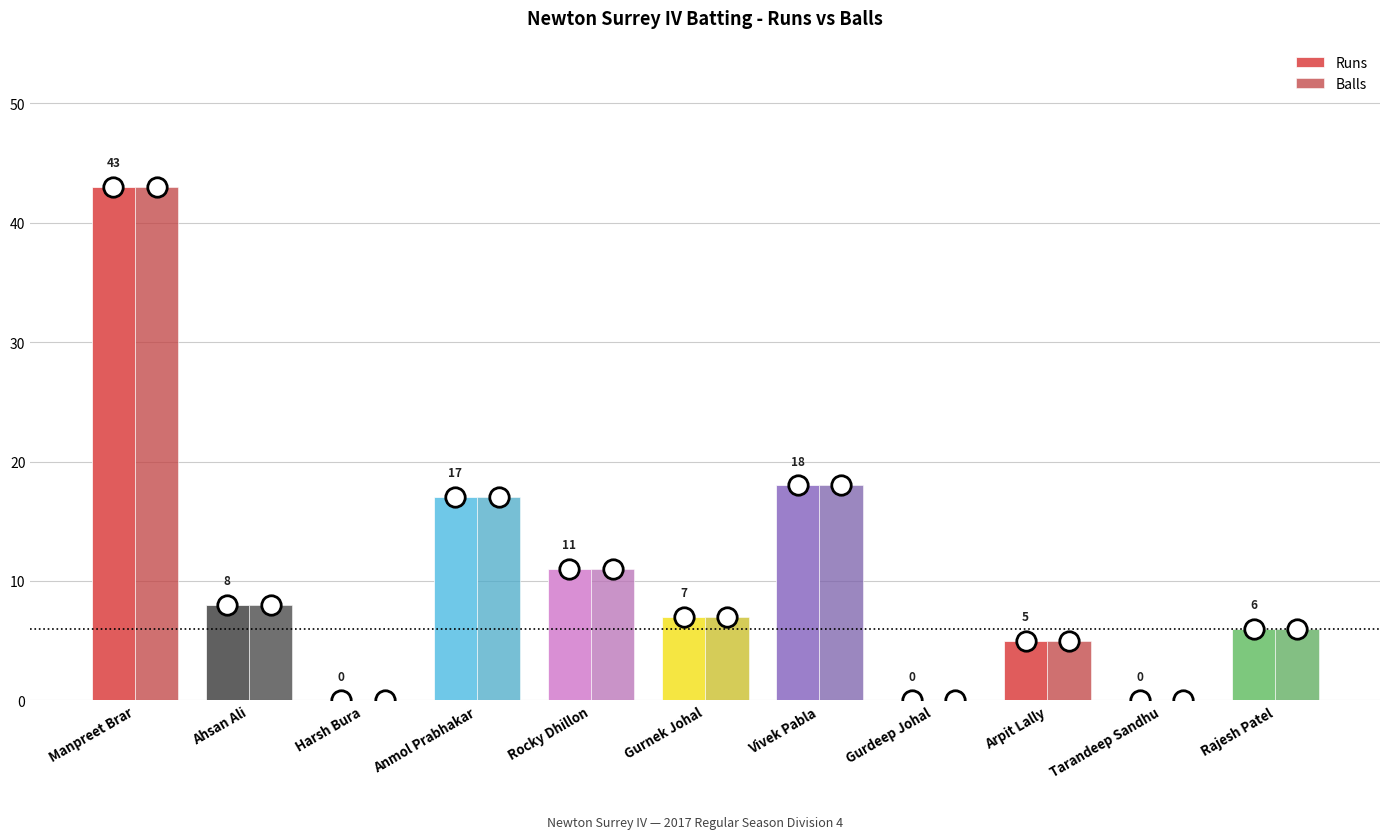

True or false: Runs has a value of 7 at Gurnek Johal.

True